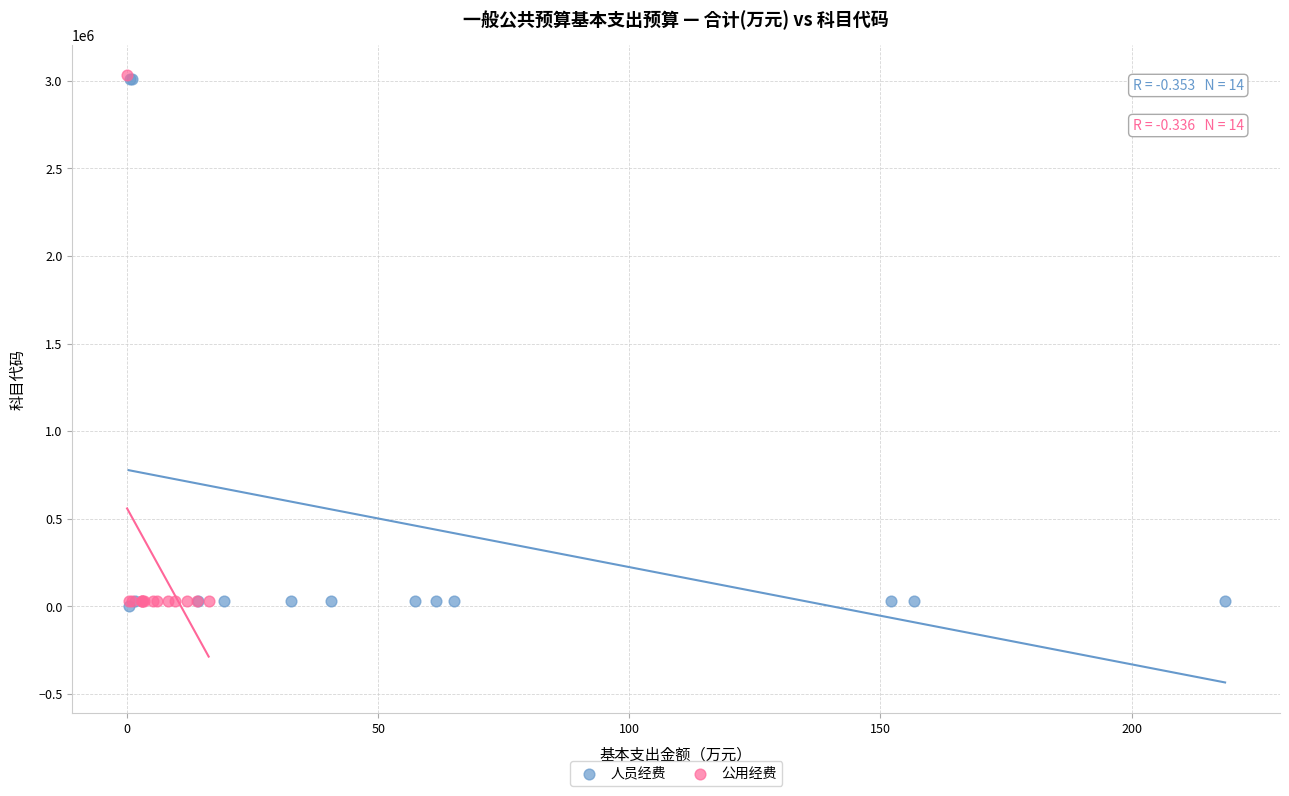

What are all the series names shown in the legend?

人员经费, 公用经费